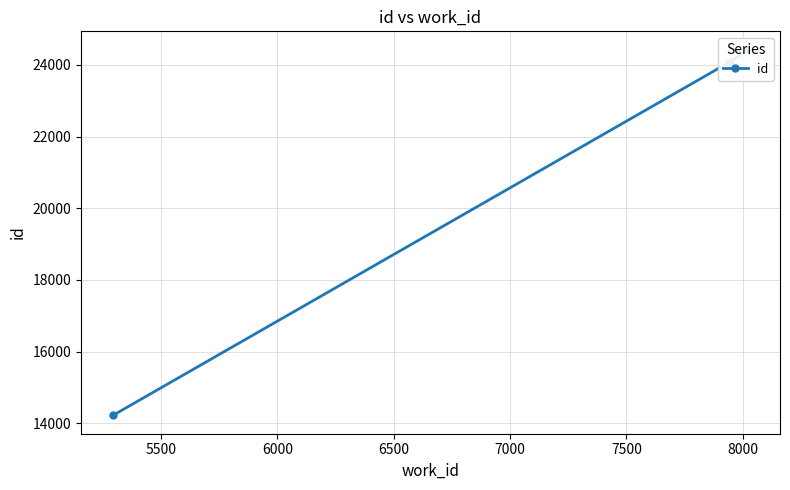

Count the number of data series in this chart.

1